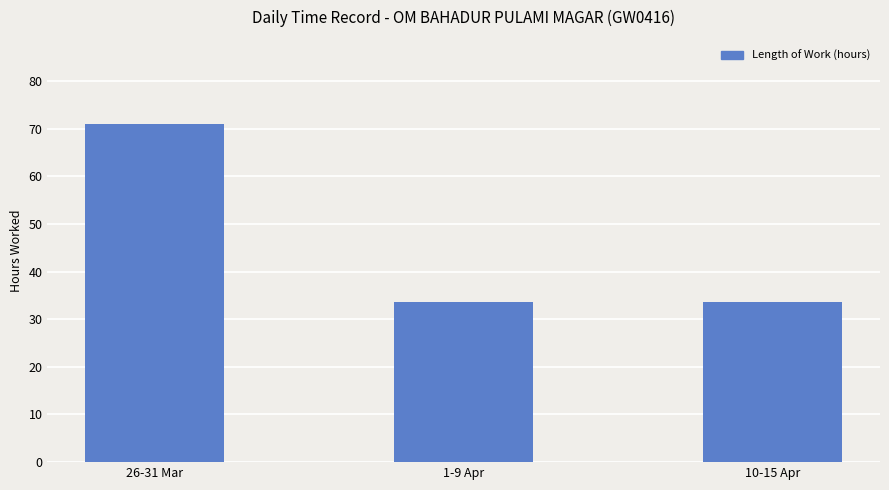

What is the minimum value shown in the chart?

33.6